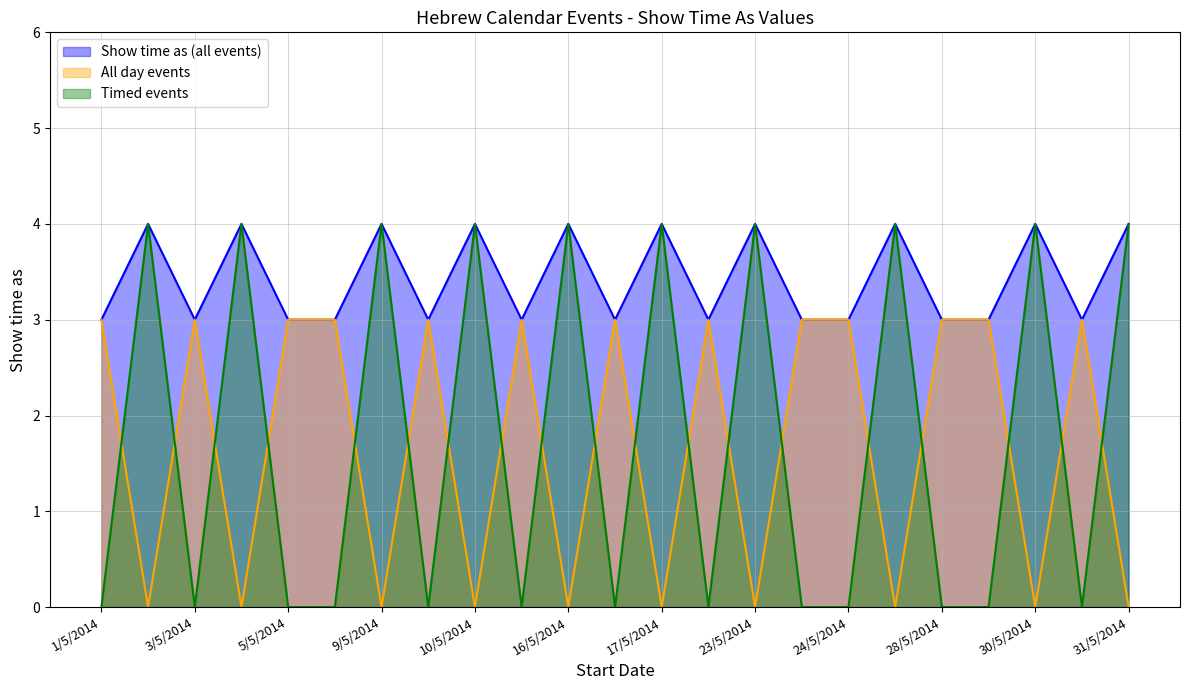

What is the label of the 3rd point from the left?

3/5/2014